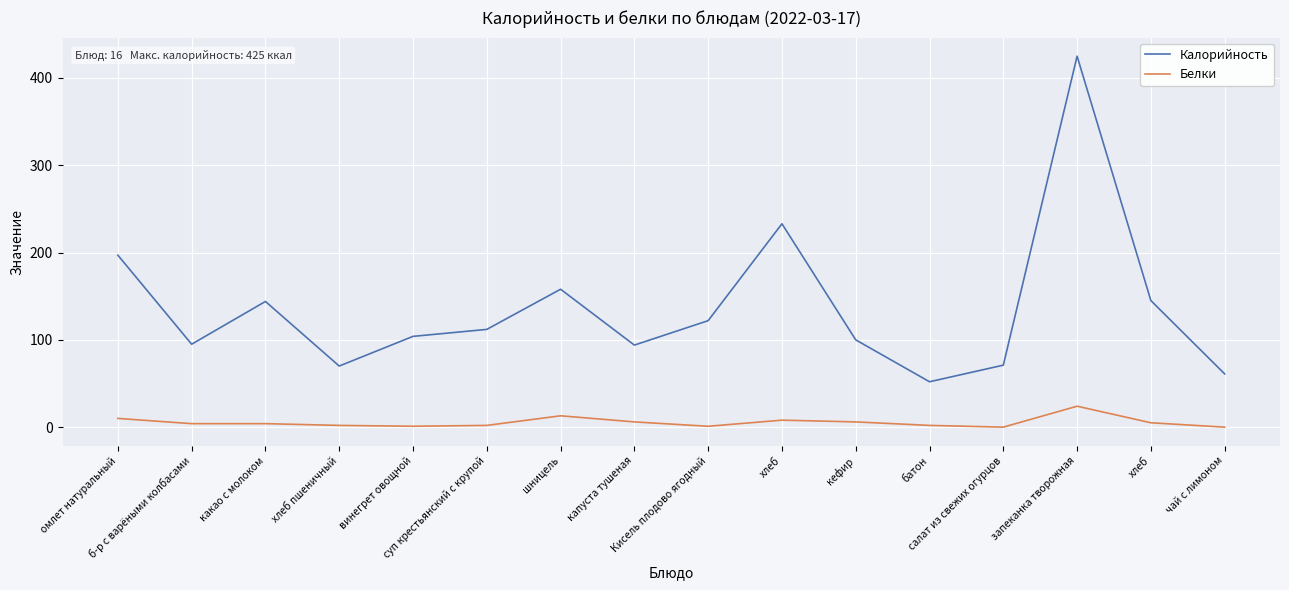

What is the total value across all series at омлет натуральный?

207